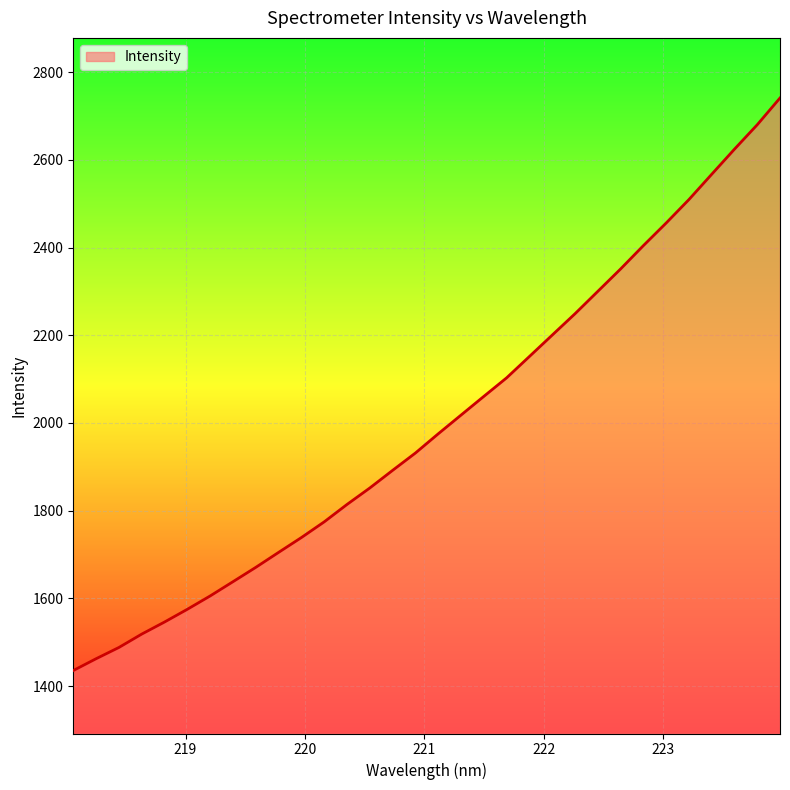

What is the smallest value displayed?

1435.6